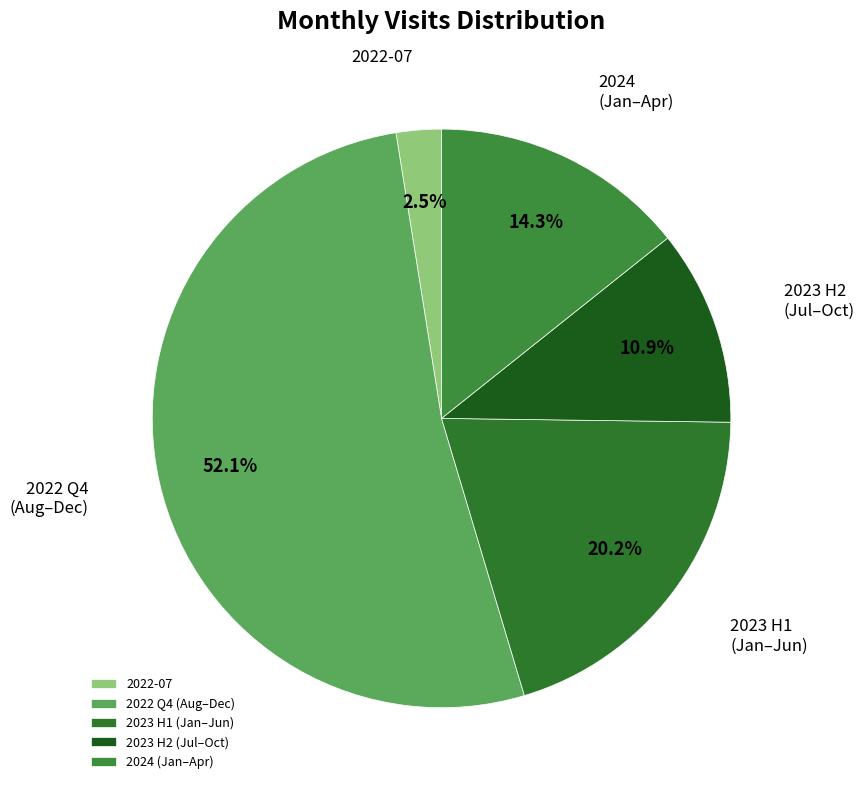

How many slices are in this pie chart?

5